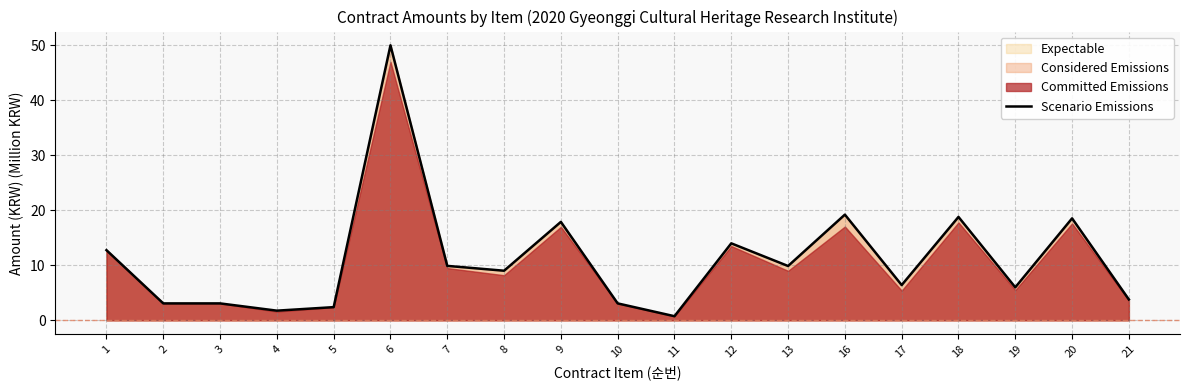

What is the difference between the maximum and minimum values?

49.2